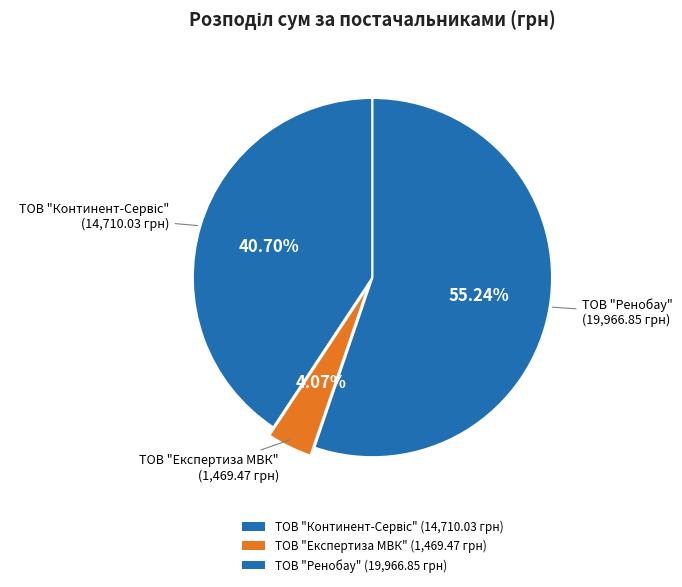

True or false: ТОВ "Континент-Сервіс" accounts for 41% of the total.

True